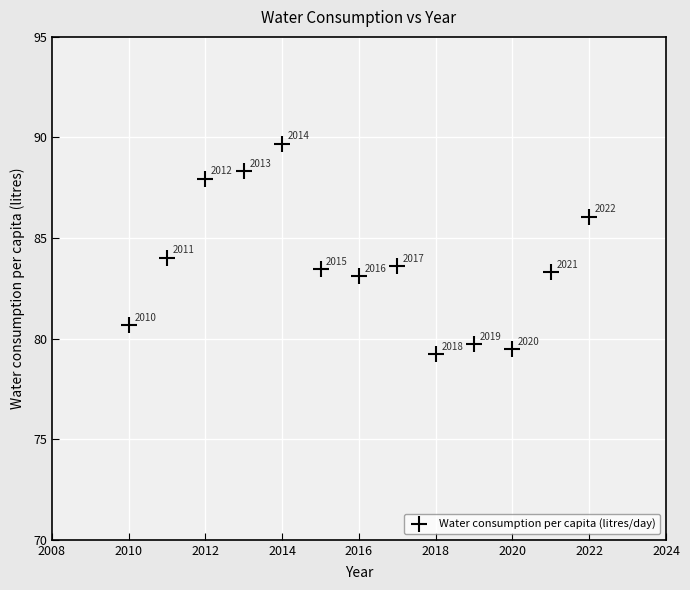

What is the range of X values (max minus min)?

12.0